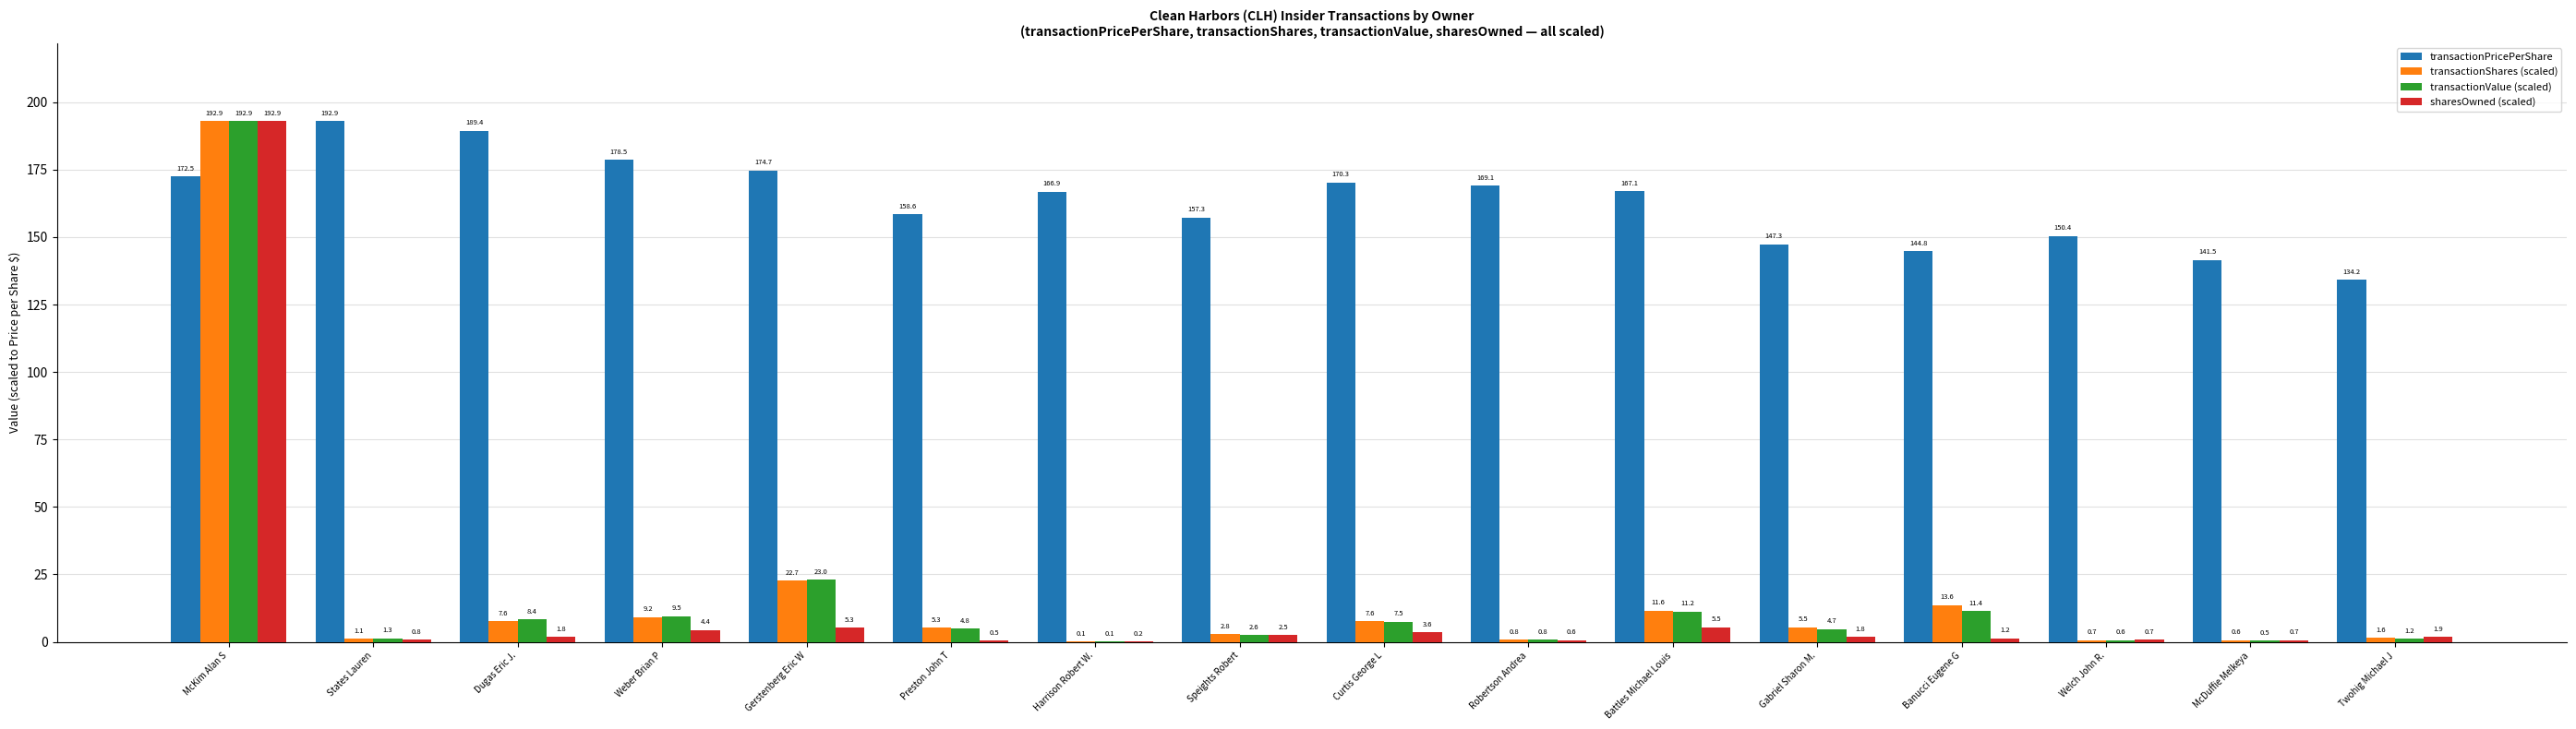

The value of transactionPricePerShare at Weber Brian P is 178.5. True or false?

True